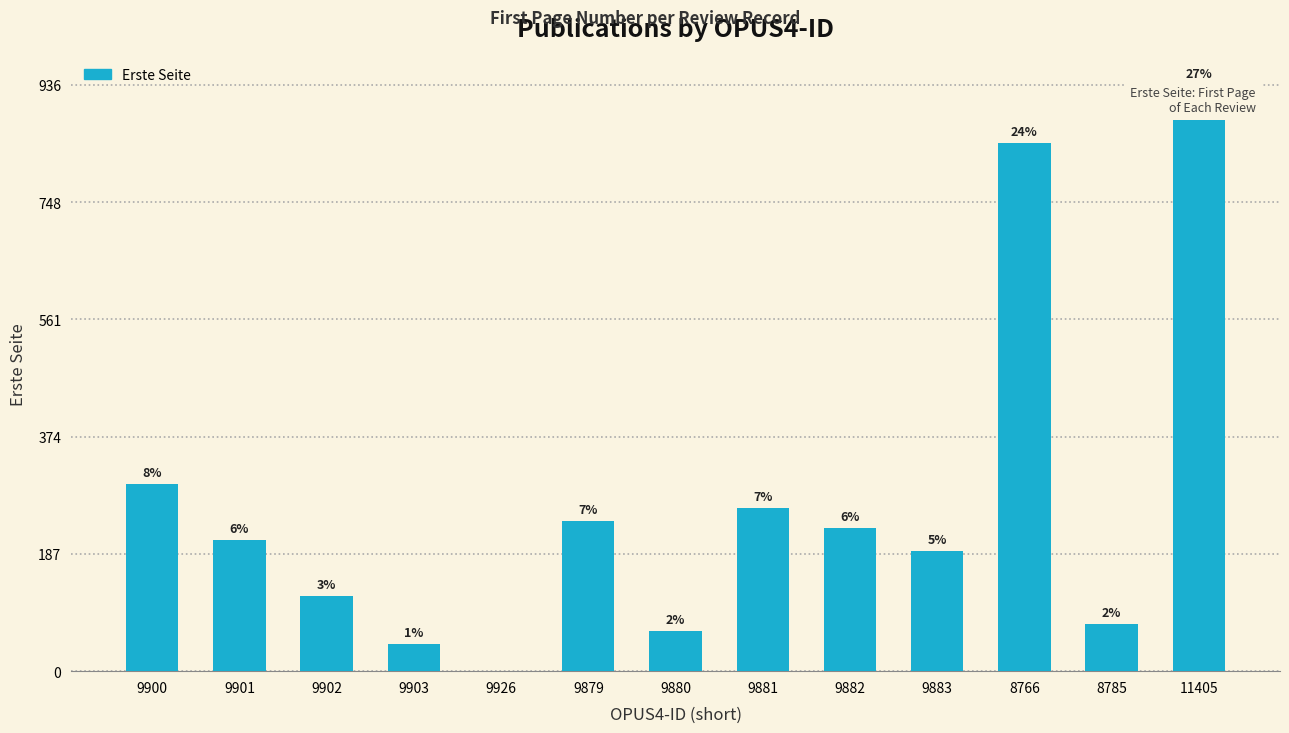

Are the bars horizontal?

No